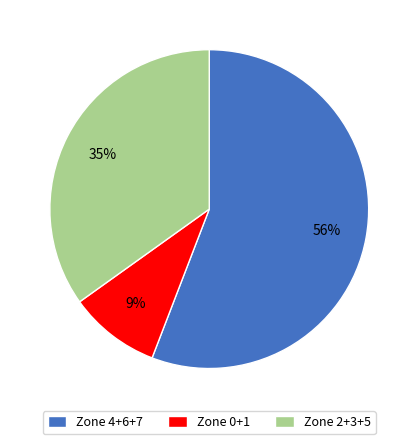

True or false: Zone 0+1 accounts for 1% of the total.

False